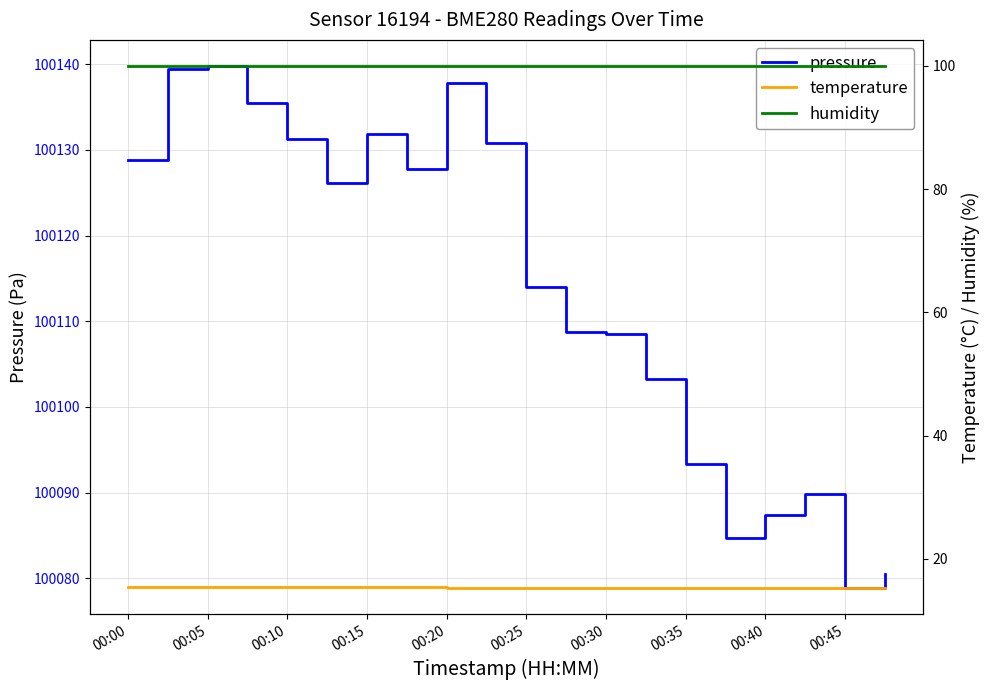

The value of pressure at 19 is 51914.9. True or false?

False